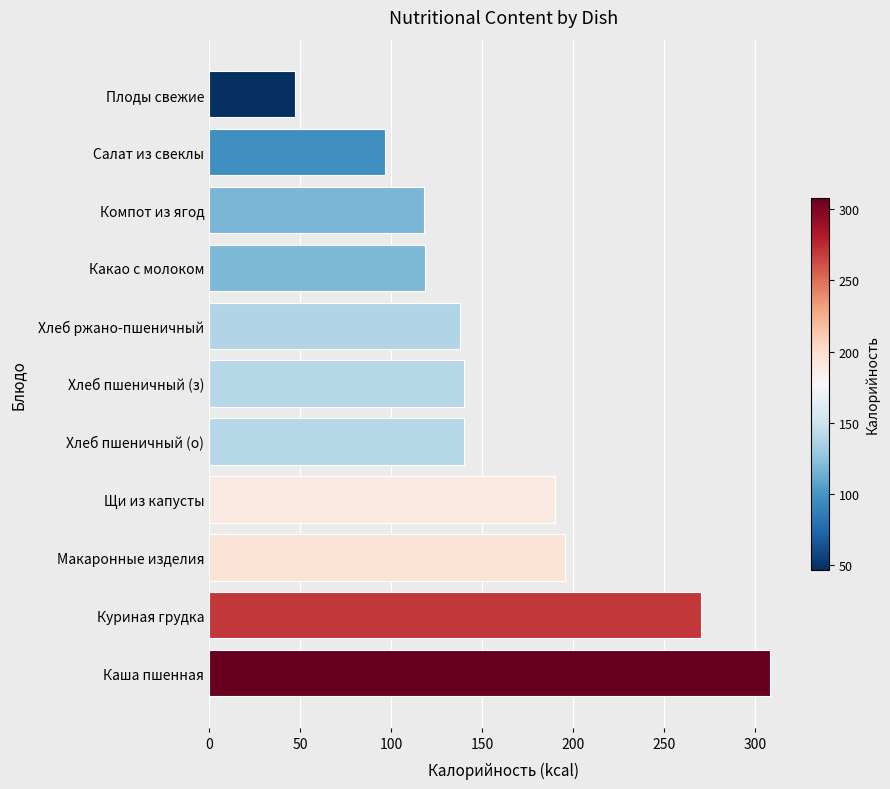

What is the change in value from Хлеб пшеничный (з) to Компот из ягод?

-22.3